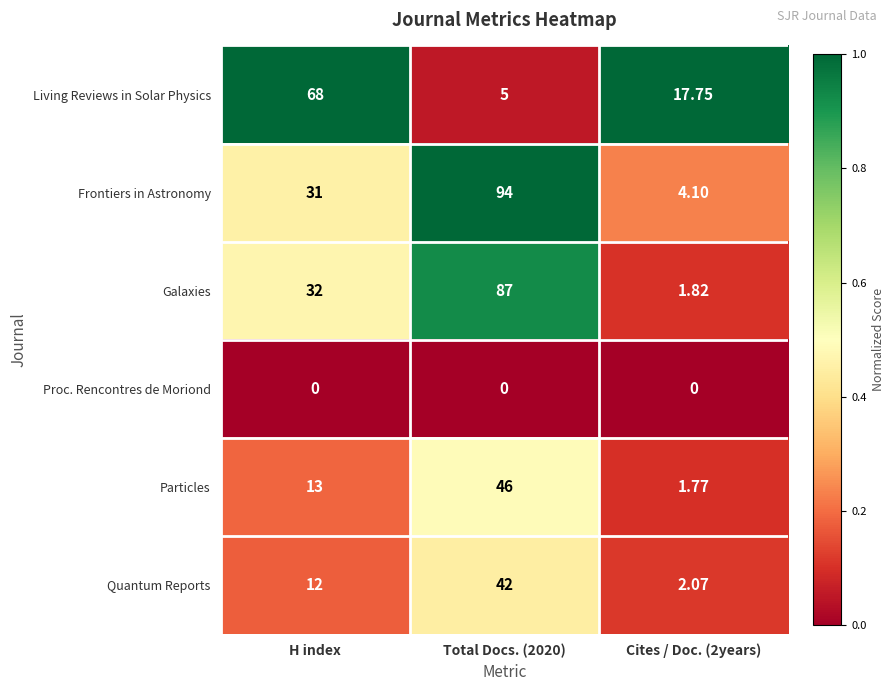

At how many categories does at least one series exceed 0?

3